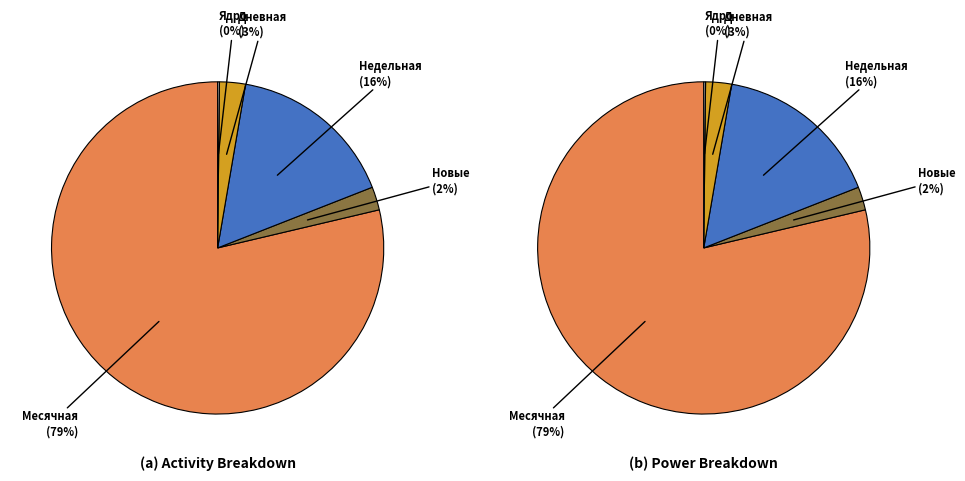

Is the sum of Ядро and Недельная greater than half?

No